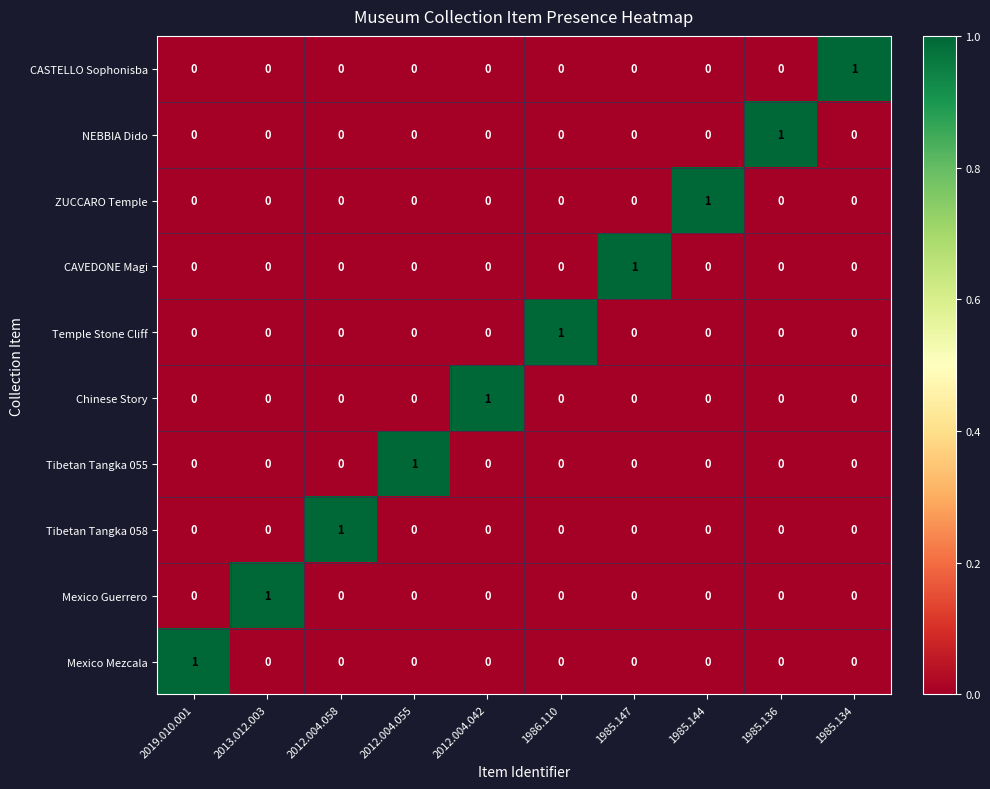

At how many categories does at least one series exceed 0?

10